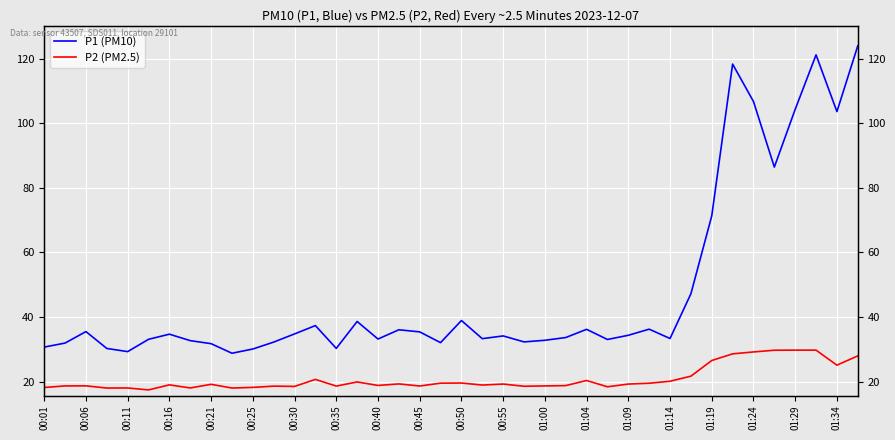

How many interior local peaks does the P1 (PM10) series have?

11